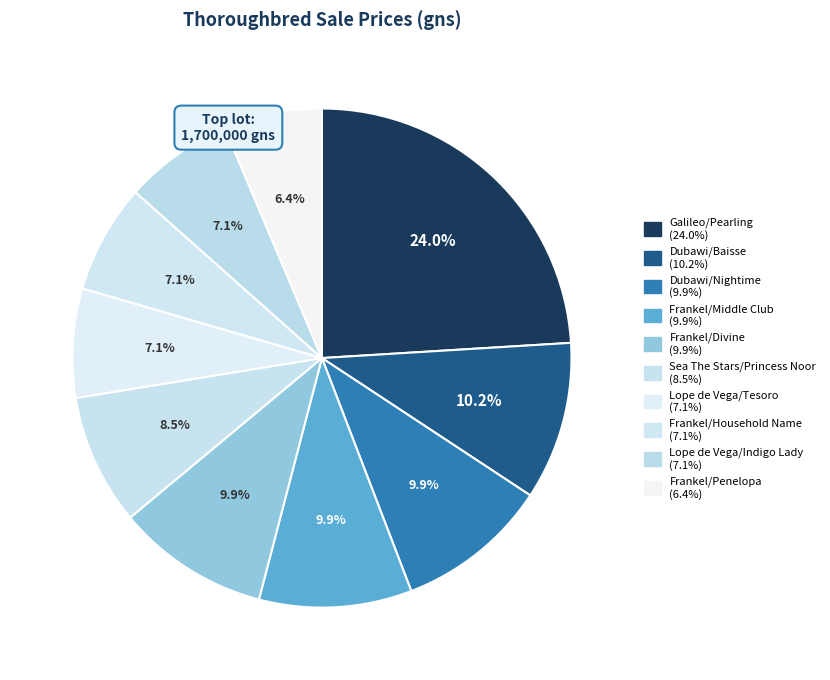

Count the number of slices in the pie.

10